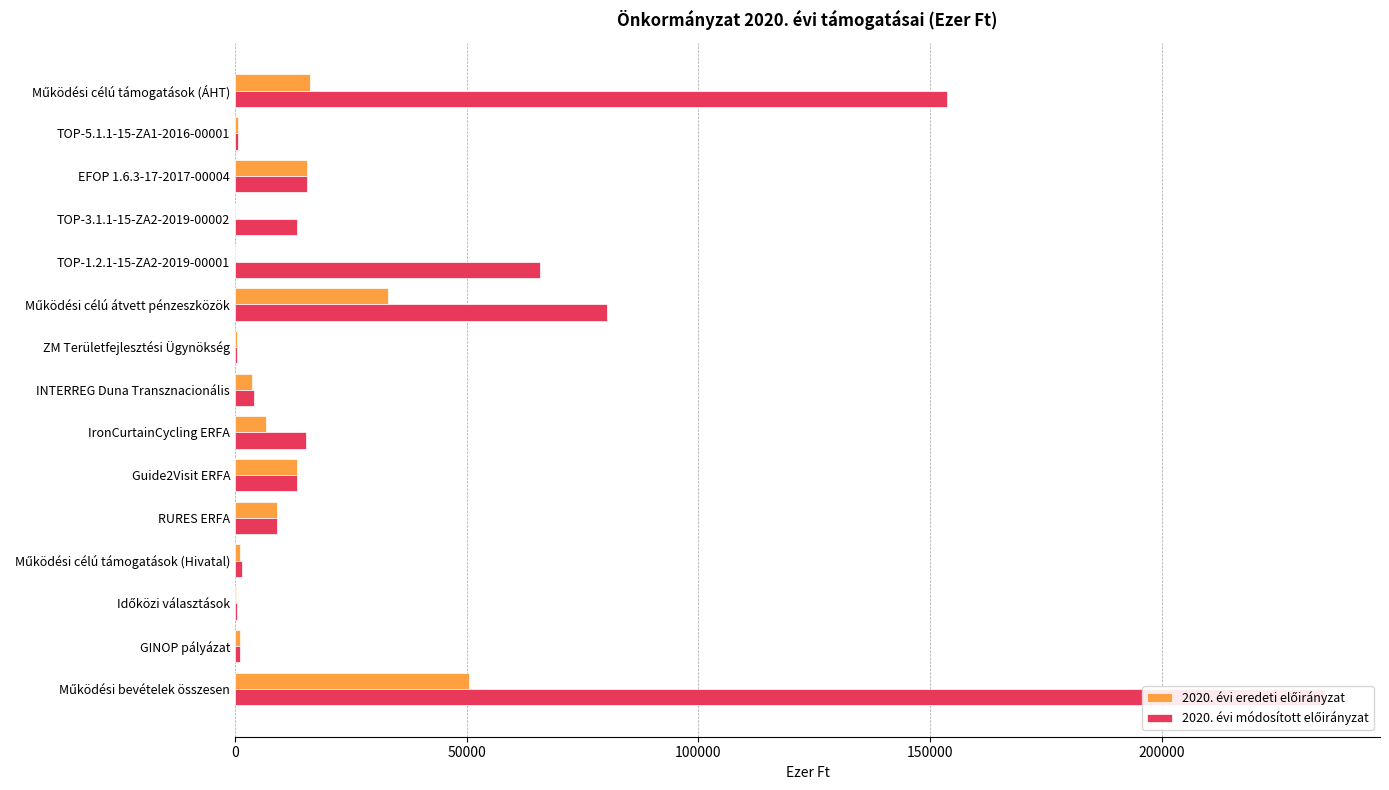

How many data points in 2020. évi módosított előirányzat are less than 13399?

7